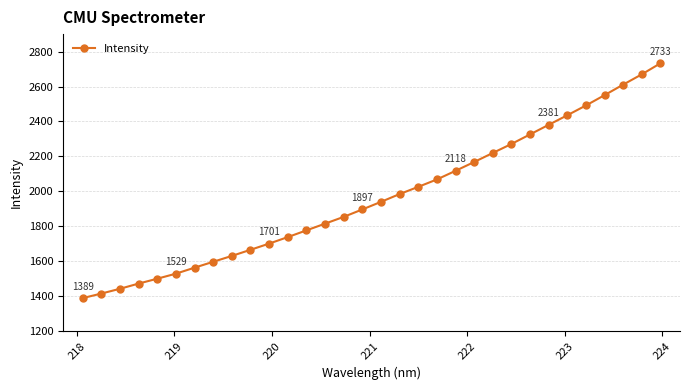

What is the minimum value shown in the chart?

1388.9